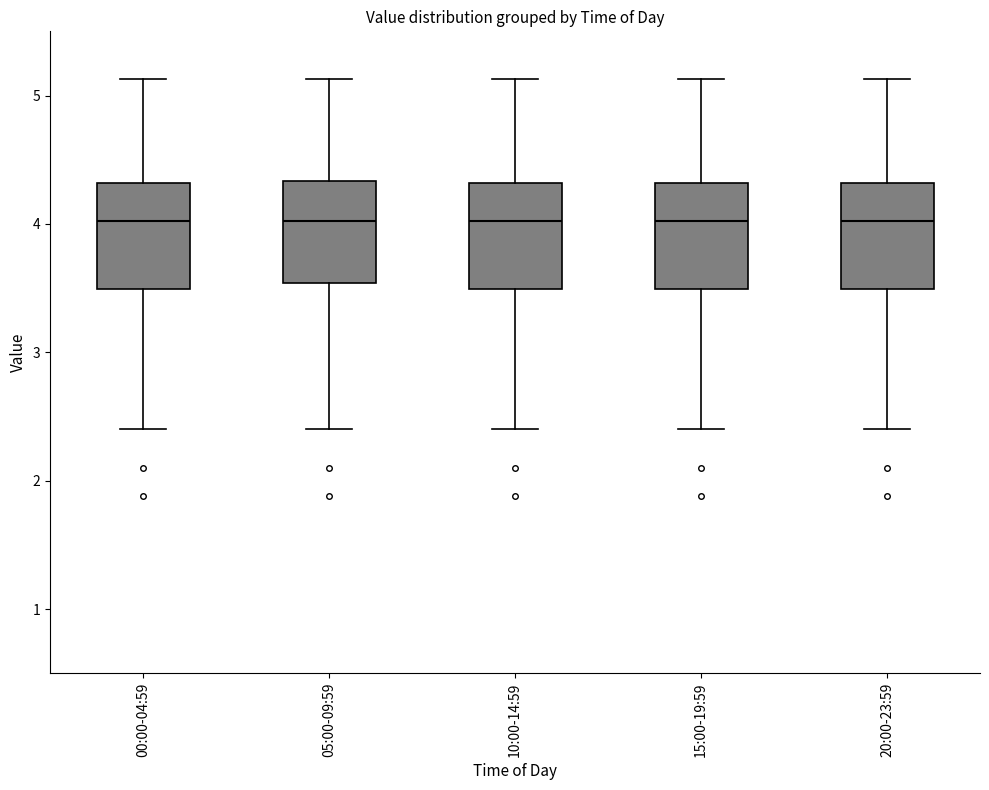

Reading left to right, transcribe this box plot: for each box, give where its median line is, the range the box spans, and where its two whiskers end, as read against the y-axis. The values are not printed on the chart, so give them approximately, as read against the axis.

00:00-04:59: median 4.0, box 3.5 to 4.3, whiskers 2.4 to 5.1
05:00-09:59: median 4.0, box 3.5 to 4.3, whiskers 2.4 to 5.1
10:00-14:59: median 4.0, box 3.5 to 4.3, whiskers 2.4 to 5.1
15:00-19:59: median 4.0, box 3.5 to 4.3, whiskers 2.4 to 5.1
20:00-23:59: median 4.0, box 3.5 to 4.3, whiskers 2.4 to 5.1